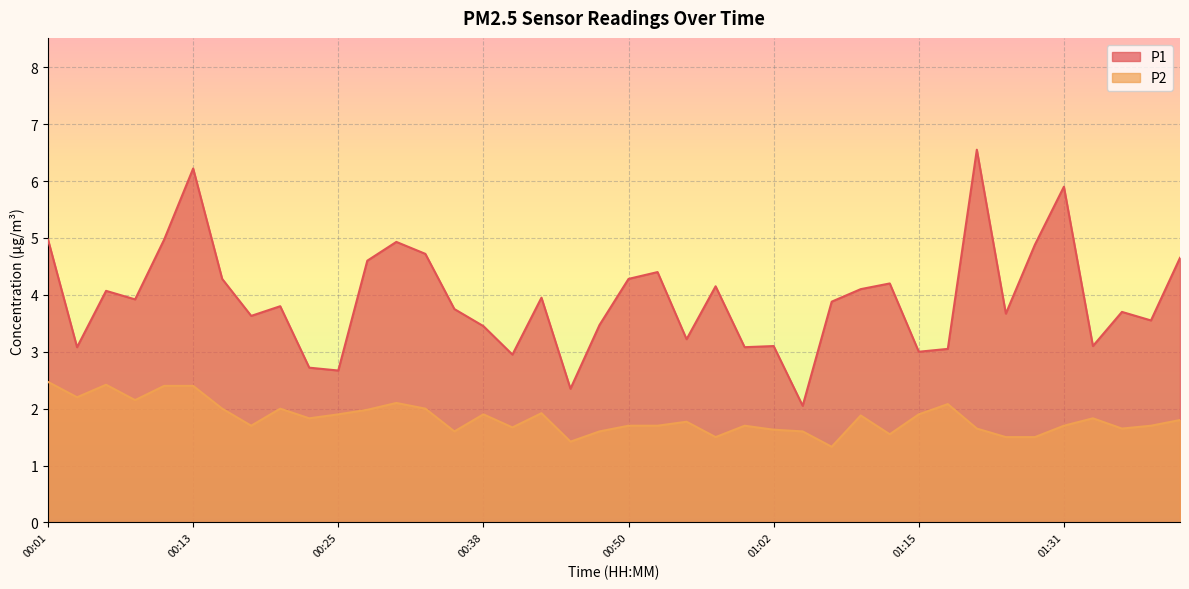

The P1 series shows 1.0 at 00:18. True or false?

False